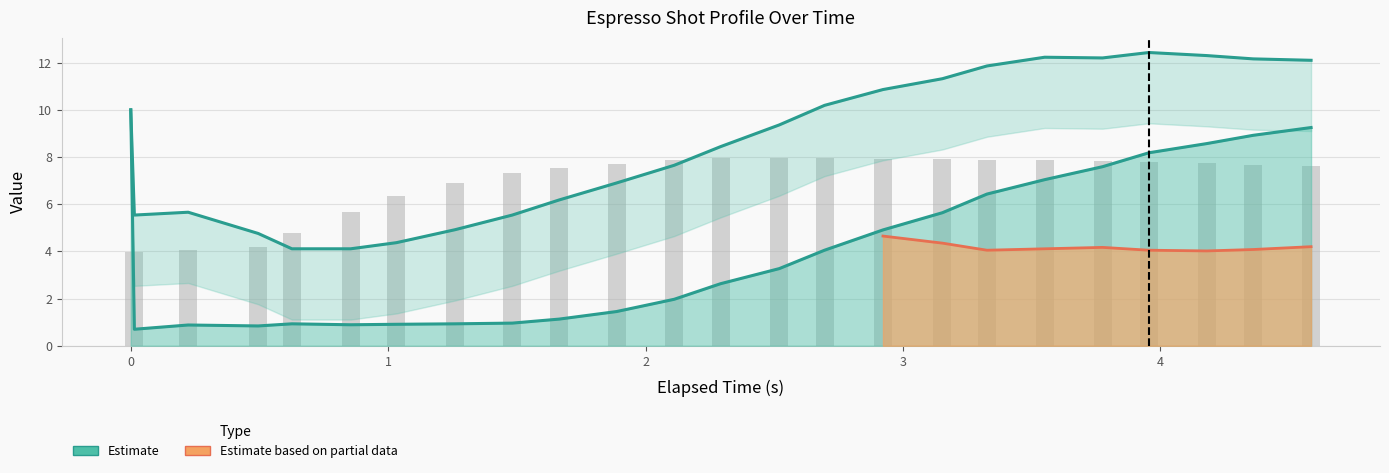

Read the value at 7.

6.9